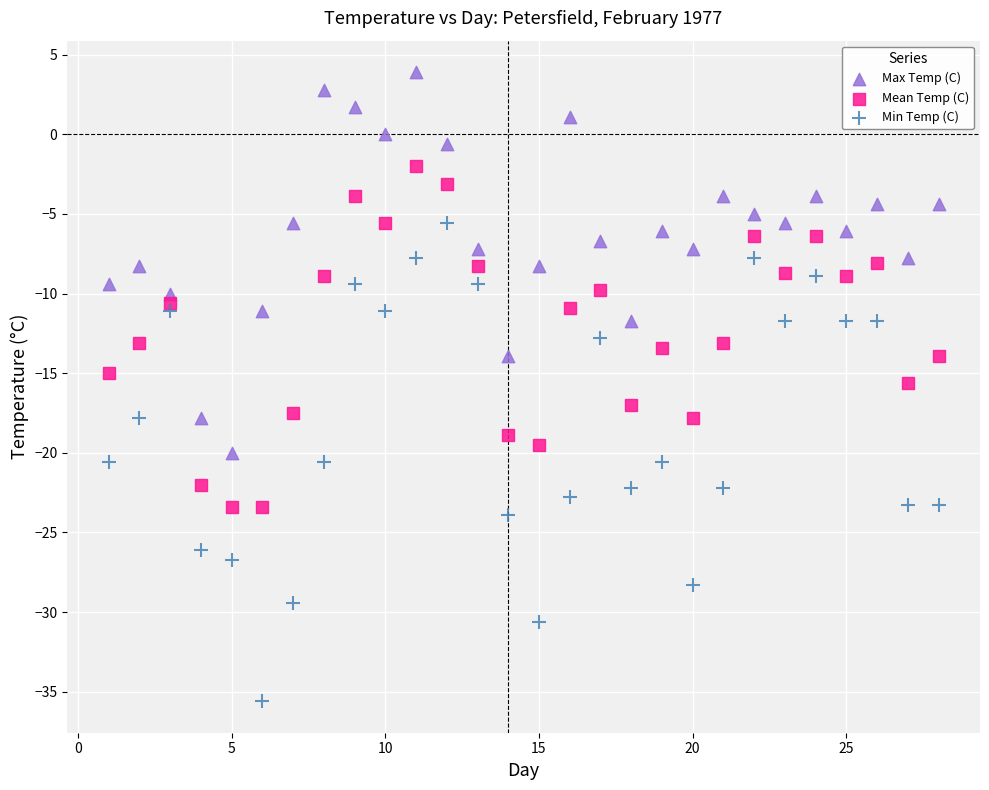

What is the X range (max minus min) for the scatter plot?

27.0